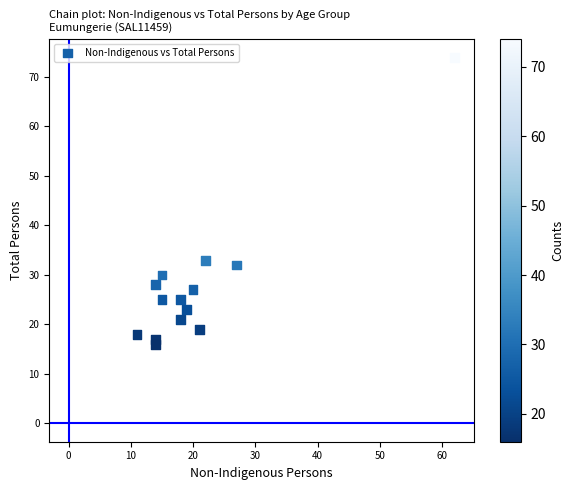

What is the range of Y values (max minus min)?

58